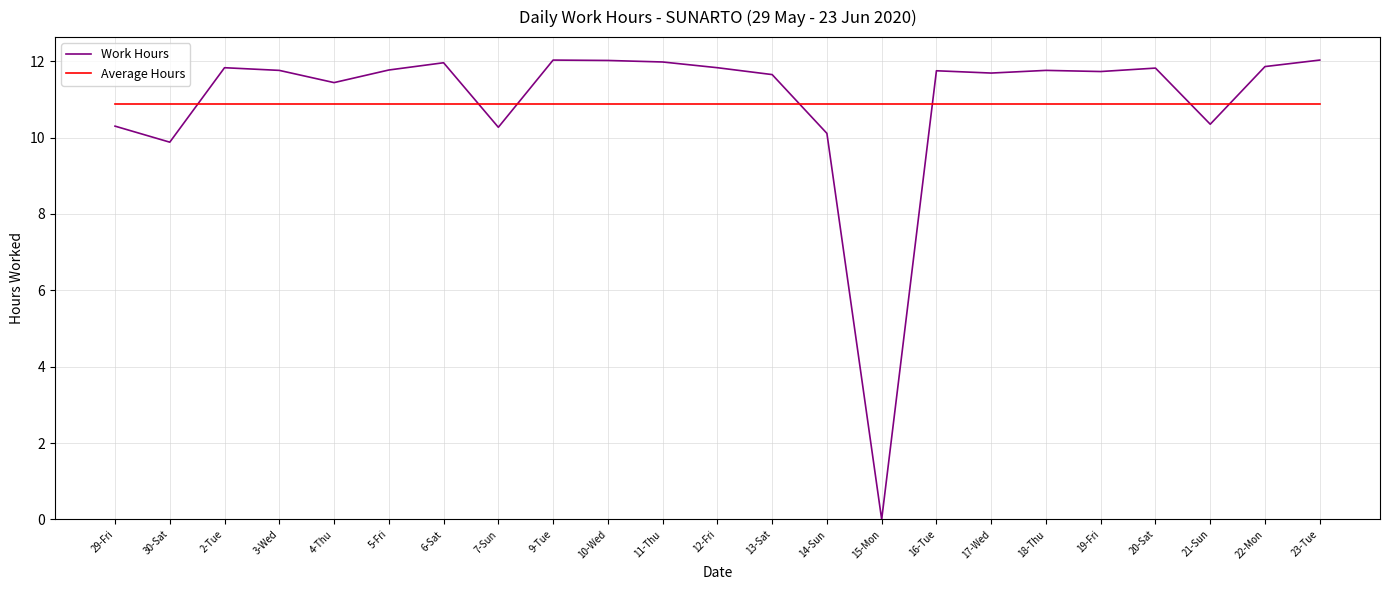

At how many categories does at least one series exceed 0?

23